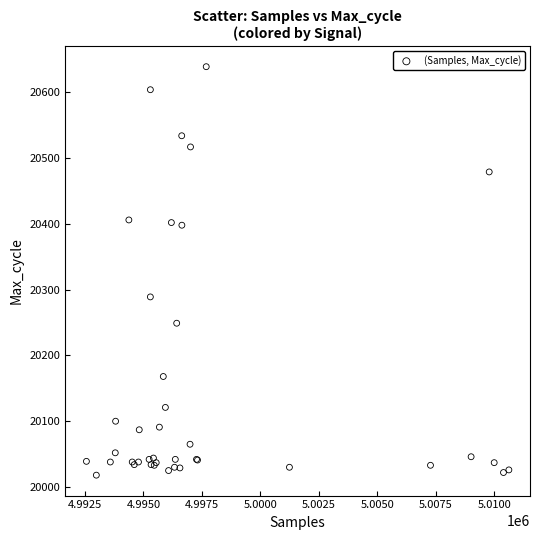

What Y value in the scatter plot is closest to 20328?

20289